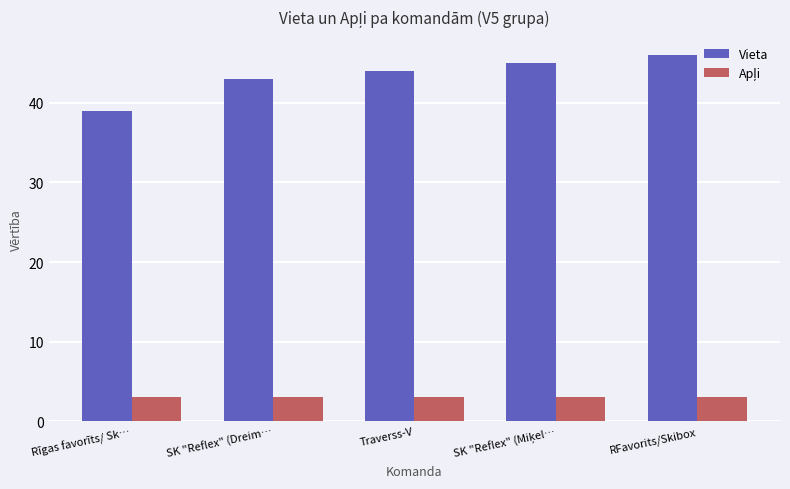

What is the label of the 5th bar from the right?

Rīgas favorīts/ Sk…